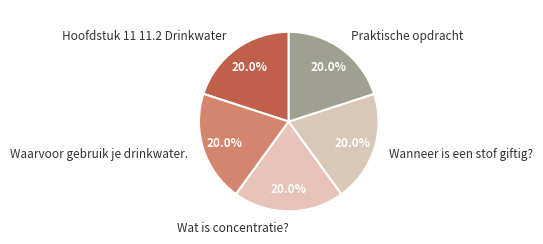

What is the ratio of the value at Wat is concentratie? to the value at Wanneer is een stof giftig??

1.0